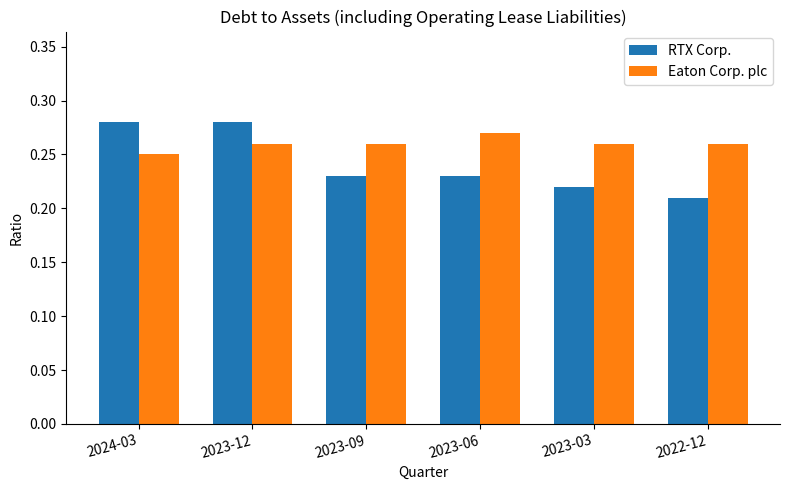

At which label is RTX Corp. closest to 0?

2022-12